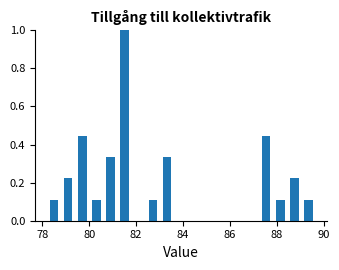

Read against the x-axis, roughly where is the centre of the tallest bar?

81.6